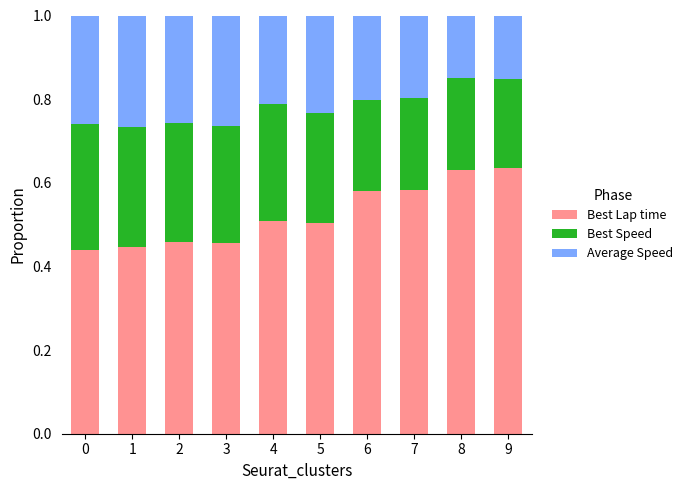

Is it true that Best Lap time equals 0.5 at 2?

True